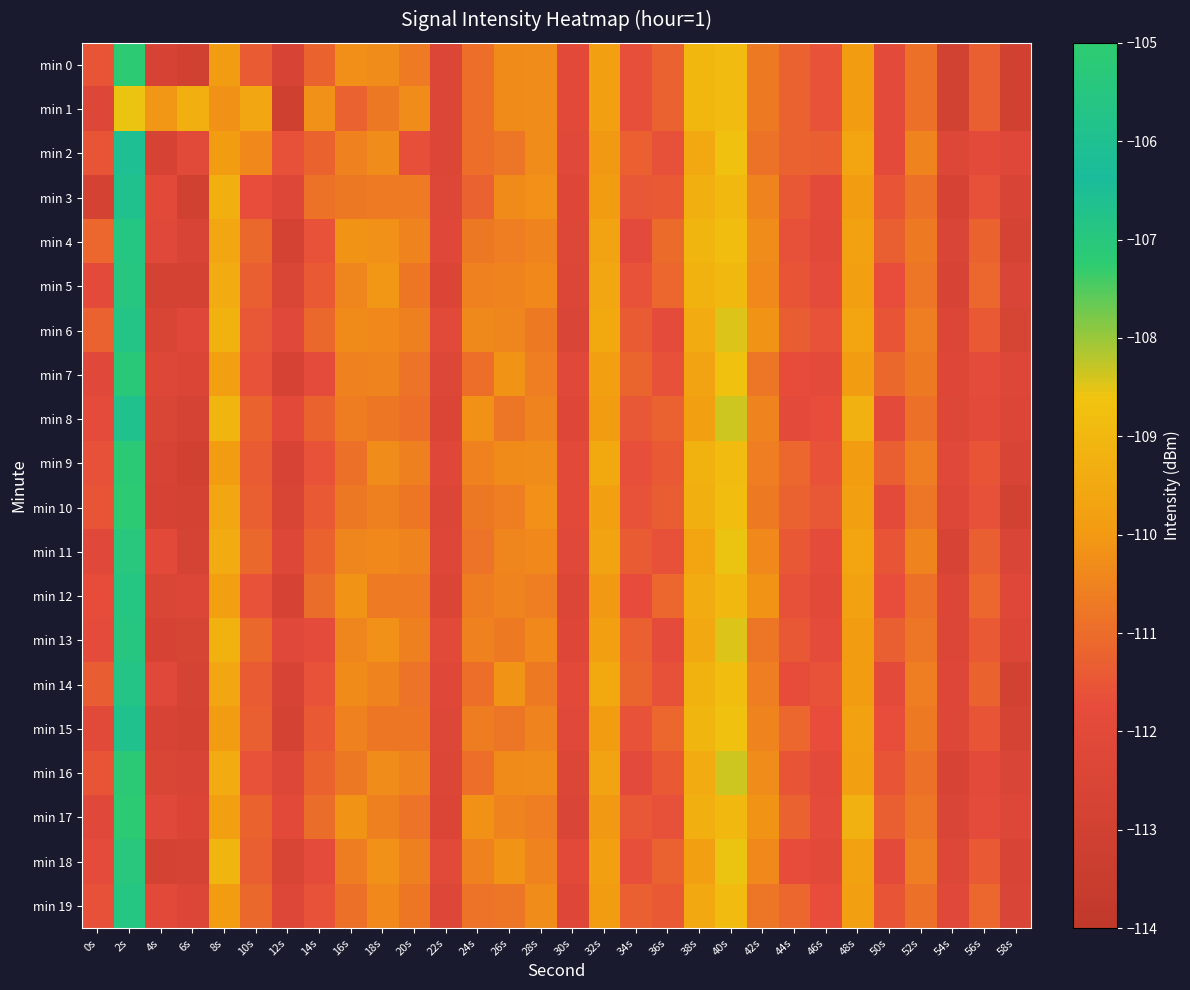

Reading left to right, extract all data points from this chart.

min 0: 0s=-111.5	2s=-105.1	4s=-112.7	6s=-113.0	8s=-109.9	10s=-111.4	12s=-112.6	14s=-111.2	16s=-110.2	18s=-110.3	20s=-110.7	22s=-112.4	24s=-110.9	26s=-110.3	28s=-110.3	30s=-112.0	32s=-109.8	34s=-111.7	36s=-111.2	38s=-109.0	40s=-108.9	42s=-110.7	44s=-111.2	46s=-111.6	48s=-109.9	50s=-111.9	52s=-110.9	54s=-112.9	56s=-111.3	58s=-113.0
min 1: 0s=-112.3	2s=-108.6	4s=-110.1	6s=-109.3	8s=-110.2	10s=-109.6	12s=-113.1	14s=-110.2	16s=-111.3	18s=-110.8	20s=-110.3	22s=-112.4	24s=-110.9	26s=-110.3	28s=-110.3	30s=-112.0	32s=-109.8	34s=-111.7	36s=-111.2	38s=-109.0	40s=-108.9	42s=-110.7	44s=-111.2	46s=-111.6	48s=-109.9	50s=-111.9	52s=-110.9	54s=-112.9	56s=-111.3	58s=-113.0
min 2: 0s=-111.5	2s=-106.1	4s=-112.7	6s=-112.1	8s=-109.9	10s=-110.4	12s=-111.6	14s=-111.2	16s=-110.5	18s=-110.3	20s=-111.7	22s=-112.4	24s=-110.9	26s=-110.8	28s=-110.3	30s=-112.1	32s=-110.0	34s=-111.3	36s=-111.6	38s=-109.5	40s=-108.7	42s=-110.9	44s=-111.2	46s=-111.3	48s=-109.6	50s=-111.9	52s=-110.5	54s=-112.3	56s=-111.9	58s=-112.2
min 3: 0s=-112.8	2s=-105.9	4s=-112.0	6s=-113.0	8s=-109.3	10s=-111.7	12s=-112.3	14s=-110.9	16s=-110.7	18s=-110.7	20s=-110.7	22s=-112.3	24s=-111.2	26s=-110.3	28s=-110.2	30s=-112.2	32s=-109.9	34s=-111.5	36s=-111.4	38s=-109.3	40s=-109.0	42s=-110.5	44s=-111.4	46s=-111.9	48s=-109.9	50s=-111.5	52s=-110.9	54s=-112.7	56s=-111.6	58s=-112.6
min 4: 0s=-111.1	2s=-105.6	4s=-112.1	6s=-112.6	8s=-109.6	10s=-111.1	12s=-112.8	14s=-111.6	16s=-110.1	18s=-110.2	20s=-110.5	22s=-112.2	24s=-110.7	26s=-110.6	28s=-110.5	30s=-112.3	32s=-109.7	34s=-111.9	36s=-111.0	38s=-109.1	40s=-108.8	42s=-110.3	44s=-111.6	46s=-112.0	48s=-109.7	50s=-111.3	52s=-110.7	54s=-112.5	56s=-111.2	58s=-112.8
min 5: 0s=-111.9	2s=-105.5	4s=-112.8	6s=-112.9	8s=-109.4	10s=-111.3	12s=-112.4	14s=-111.4	16s=-110.4	18s=-110.1	20s=-110.8	22s=-112.5	24s=-110.5	26s=-110.5	28s=-110.4	30s=-112.4	32s=-109.6	34s=-111.6	36s=-111.1	38s=-109.2	40s=-109.0	42s=-110.4	44s=-111.5	46s=-111.8	48s=-109.8	50s=-111.7	52s=-110.8	54s=-112.6	56s=-111.1	58s=-112.5
min 6: 0s=-111.2	2s=-105.7	4s=-112.5	6s=-112.2	8s=-109.2	10s=-111.5	12s=-112.1	14s=-111.1	16s=-110.3	18s=-110.4	20s=-110.6	22s=-112.1	24s=-110.3	26s=-110.4	28s=-110.7	30s=-112.5	32s=-109.5	34s=-111.4	36s=-111.8	38s=-109.4	40s=-108.5	42s=-110.1	44s=-111.3	46s=-111.6	48s=-109.6	50s=-111.5	52s=-110.6	54s=-112.4	56s=-111.4	58s=-112.7
min 7: 0s=-112.1	2s=-105.3	4s=-112.3	6s=-112.5	8s=-109.8	10s=-111.6	12s=-112.7	14s=-111.8	16s=-110.5	18s=-110.5	20s=-110.9	22s=-112.3	24s=-110.9	26s=-110.1	28s=-110.6	30s=-112.1	32s=-109.8	34s=-111.2	36s=-111.6	38s=-109.7	40s=-108.7	42s=-110.8	44s=-111.7	46s=-111.9	48s=-109.9	50s=-111.1	52s=-110.7	54s=-112.2	56s=-111.8	58s=-112.3
min 8: 0s=-111.8	2s=-105.9	4s=-112.4	6s=-112.8	8s=-109.1	10s=-111.2	12s=-112.0	14s=-111.2	16s=-110.6	18s=-110.8	20s=-111.0	22s=-112.5	24s=-110.1	26s=-110.8	28s=-110.5	30s=-112.2	32s=-109.9	34s=-111.5	36s=-111.2	38s=-109.8	40s=-108.4	42s=-110.5	44s=-111.9	46s=-111.7	48s=-109.2	50s=-111.9	52s=-110.9	54s=-112.3	56s=-111.9	58s=-112.4
min 9: 0s=-111.6	2s=-105.2	4s=-112.6	6s=-113.0	8s=-109.9	10s=-111.4	12s=-112.6	14s=-111.6	16s=-110.9	18s=-110.3	20s=-110.6	22s=-112.2	24s=-110.5	26s=-110.3	28s=-110.3	30s=-112.0	32s=-109.5	34s=-111.7	36s=-111.4	38s=-109.2	40s=-108.9	42s=-110.6	44s=-111.1	46s=-111.6	48s=-109.9	50s=-111.3	52s=-110.6	54s=-112.1	56s=-111.5	58s=-112.6
min 10: 0s=-111.5	2s=-105.1	4s=-112.7	6s=-112.9	8s=-109.6	10s=-111.3	12s=-112.5	14s=-111.4	16s=-110.7	18s=-110.6	20s=-110.8	22s=-112.4	24s=-110.7	26s=-110.6	28s=-110.2	30s=-112.0	32s=-109.8	34s=-111.6	36s=-111.3	38s=-109.3	40s=-108.8	42s=-110.7	44s=-111.2	46s=-111.5	48s=-109.8	50s=-111.9	52s=-110.8	54s=-112.3	56s=-111.6	58s=-112.9
min 11: 0s=-112.1	2s=-105.4	4s=-112.0	6s=-112.8	8s=-109.4	10s=-111.1	12s=-112.3	14s=-111.2	16s=-110.4	18s=-110.4	20s=-110.5	22s=-112.3	24s=-110.8	26s=-110.4	28s=-110.4	30s=-112.1	32s=-109.7	34s=-111.4	36s=-111.6	38s=-109.6	40s=-108.6	42s=-110.4	44s=-111.4	46s=-111.8	48s=-109.6	50s=-111.5	52s=-110.5	54s=-112.6	56s=-111.3	58s=-112.5
min 12: 0s=-111.7	2s=-105.6	4s=-112.4	6s=-112.4	8s=-109.8	10s=-111.6	12s=-112.7	14s=-111.0	16s=-110.1	18s=-110.7	20s=-110.7	22s=-112.5	24s=-110.6	26s=-110.5	28s=-110.6	30s=-112.4	32s=-110.0	34s=-111.8	36s=-111.1	38s=-109.4	40s=-109.0	42s=-110.1	44s=-111.6	46s=-112.0	48s=-109.7	50s=-111.7	52s=-110.9	54s=-112.4	56s=-111.1	58s=-112.2
min 13: 0s=-111.8	2s=-105.5	4s=-112.7	6s=-112.7	8s=-109.2	10s=-111.1	12s=-112.1	14s=-111.8	16s=-110.4	18s=-110.2	20s=-110.6	22s=-112.1	24s=-110.5	26s=-110.7	28s=-110.4	30s=-112.2	32s=-109.8	34s=-111.3	36s=-111.8	38s=-109.5	40s=-108.5	42s=-110.8	44s=-111.4	46s=-111.8	48s=-109.9	50s=-111.3	52s=-110.8	54s=-112.4	56s=-111.4	58s=-112.4
min 14: 0s=-111.3	2s=-105.7	4s=-112.1	6s=-112.8	8s=-109.6	10s=-111.4	12s=-112.6	14s=-111.6	16s=-110.3	18s=-110.5	20s=-110.9	22s=-112.2	24s=-110.9	26s=-110.1	28s=-110.7	30s=-112.0	32s=-109.5	34s=-111.2	36s=-111.6	38s=-109.2	40s=-108.8	42s=-110.6	44s=-111.7	46s=-111.6	48s=-109.9	50s=-111.9	52s=-110.6	54s=-112.2	56s=-111.2	58s=-112.9
min 15: 0s=-112.0	2s=-105.9	4s=-112.6	6s=-112.9	8s=-109.9	10s=-111.3	12s=-112.8	14s=-111.4	16s=-110.5	18s=-110.8	20s=-110.8	22s=-112.3	24s=-110.6	26s=-110.8	28s=-110.5	30s=-112.1	32s=-109.9	34s=-111.6	36s=-111.1	38s=-109.1	40s=-108.7	42s=-110.5	44s=-111.1	46s=-111.7	48s=-109.7	50s=-111.7	52s=-110.7	54s=-112.3	56s=-111.5	58s=-112.8
min 16: 0s=-111.5	2s=-105.2	4s=-112.4	6s=-112.6	8s=-109.4	10s=-111.6	12s=-112.3	14s=-111.2	16s=-110.7	18s=-110.3	20s=-110.5	22s=-112.4	24s=-110.9	26s=-110.3	28s=-110.3	30s=-112.4	32s=-109.7	34s=-111.9	36s=-111.4	38s=-109.4	40s=-108.4	42s=-110.3	44s=-111.5	46s=-111.9	48s=-109.8	50s=-111.5	52s=-110.9	54s=-112.6	56s=-111.9	58s=-112.5
min 17: 0s=-112.1	2s=-105.1	4s=-112.1	6s=-112.5	8s=-109.8	10s=-111.2	12s=-112.0	14s=-111.0	16s=-110.1	18s=-110.6	20s=-110.9	22s=-112.5	24s=-110.1	26s=-110.5	28s=-110.6	30s=-112.5	32s=-110.0	34s=-111.5	36s=-111.6	38s=-109.3	40s=-109.0	42s=-110.1	44s=-111.2	46s=-111.8	48s=-109.2	50s=-111.3	52s=-110.8	54s=-112.5	56s=-111.8	58s=-112.3
min 18: 0s=-111.8	2s=-105.4	4s=-112.8	6s=-112.8	8s=-109.1	10s=-111.3	12s=-112.5	14s=-111.8	16s=-110.6	18s=-110.2	20s=-110.6	22s=-112.1	24s=-110.5	26s=-110.1	28s=-110.5	30s=-112.0	32s=-109.8	34s=-111.7	36s=-111.2	38s=-109.8	40s=-108.6	42s=-110.4	44s=-111.7	46s=-112.0	48s=-109.7	50s=-111.9	52s=-110.6	54s=-112.3	56s=-111.4	58s=-112.6
min 19: 0s=-111.6	2s=-105.6	4s=-112.0	6s=-112.4	8s=-109.9	10s=-111.1	12s=-112.3	14s=-111.6	16s=-110.9	18s=-110.4	20s=-110.8	22s=-112.3	24s=-110.8	26s=-110.8	28s=-110.3	30s=-112.2	32s=-109.9	34s=-111.3	36s=-111.4	38s=-109.5	40s=-108.9	42s=-110.8	44s=-111.1	46s=-111.7	48s=-109.8	50s=-111.5	52s=-110.9	54s=-112.1	56s=-111.1	58s=-112.5